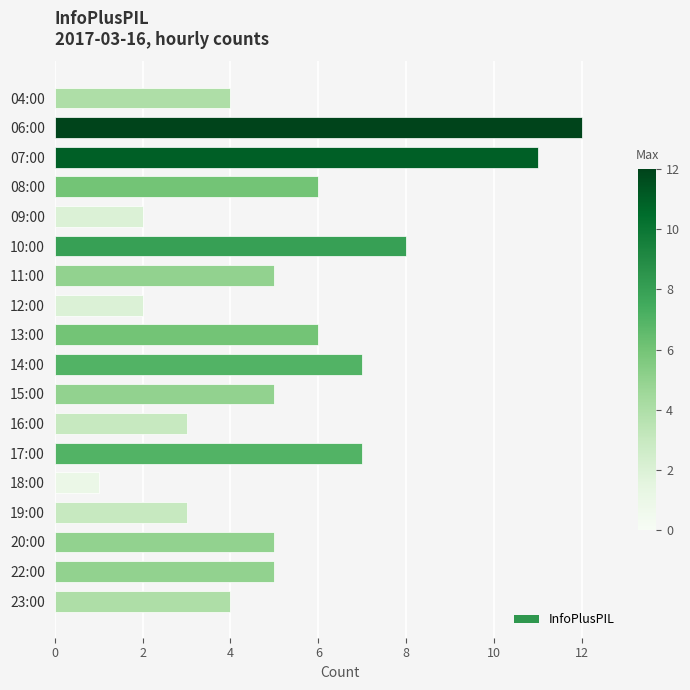

Count the number of categories in the chart.

18